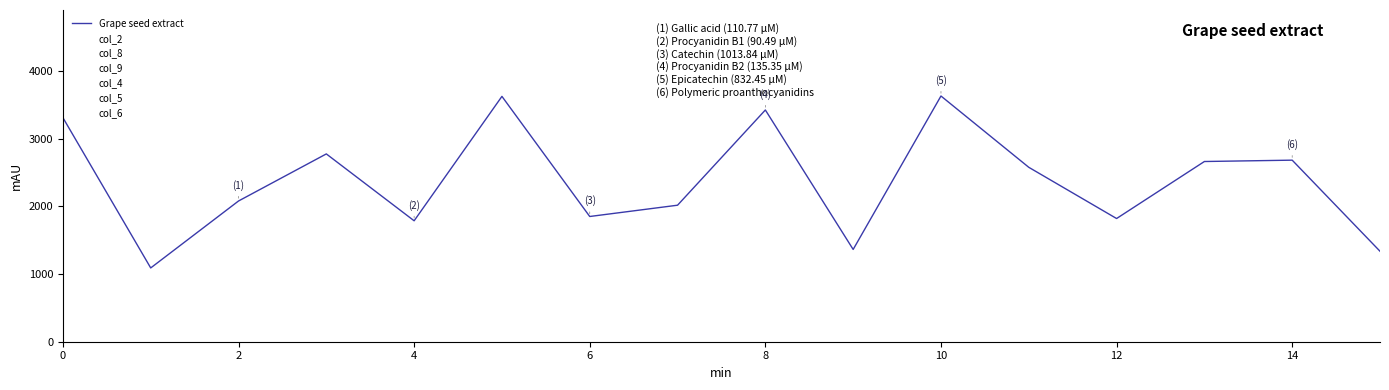

True or false: col_6 and col_8 intersect in this chart.

False